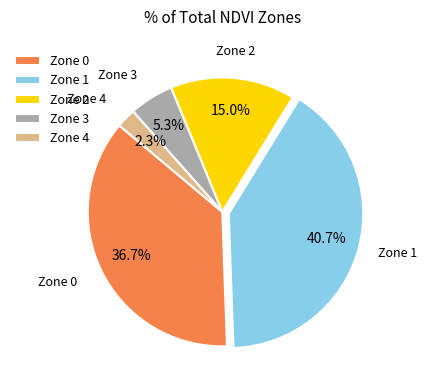

Combined, what portion of the pie is Zone 4 and Zone 1?

43.0%